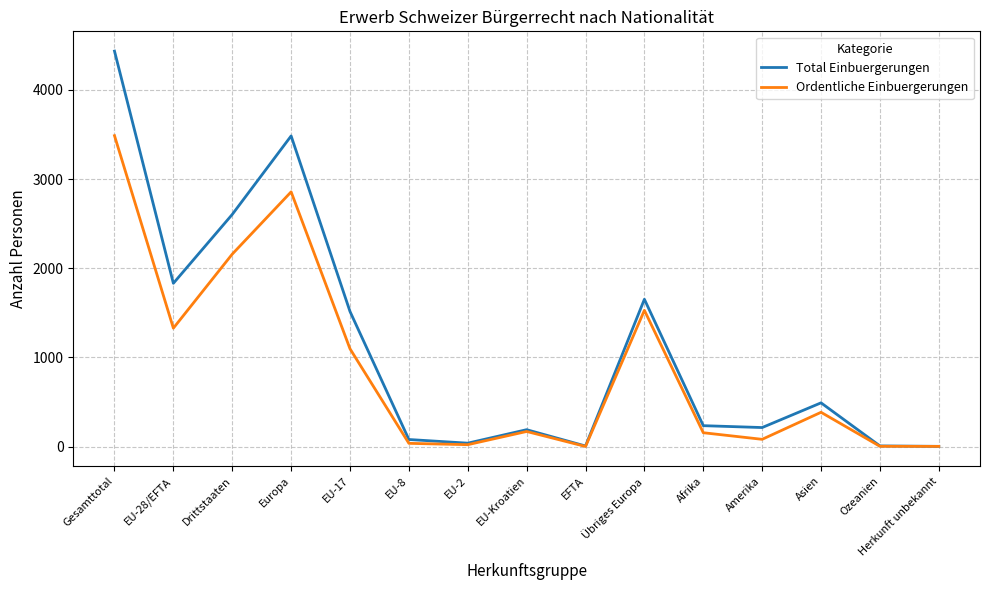

What is the maximum value for Total Einbuergerungen?

4434